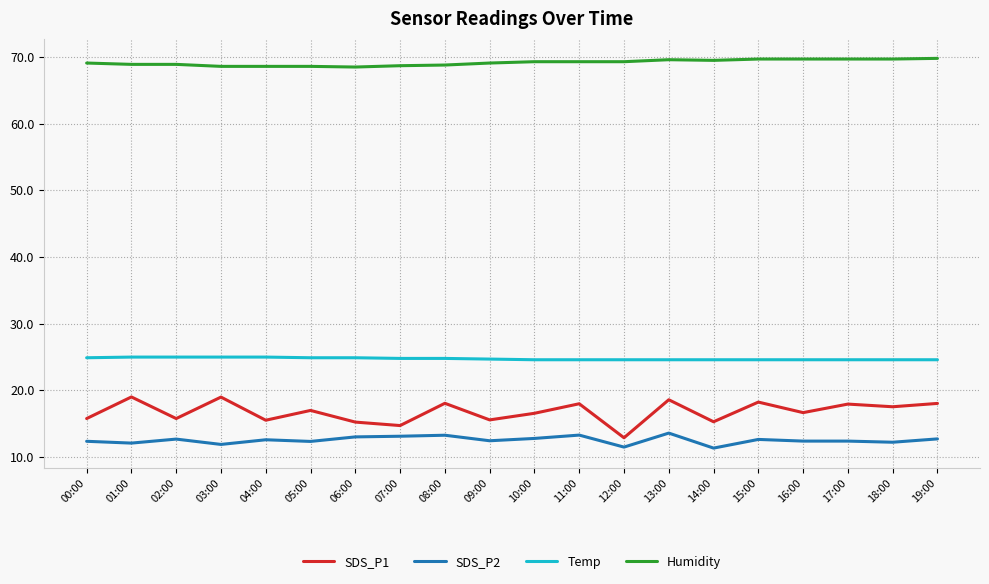

Where is the first local minimum for SDS_P1?

02:00